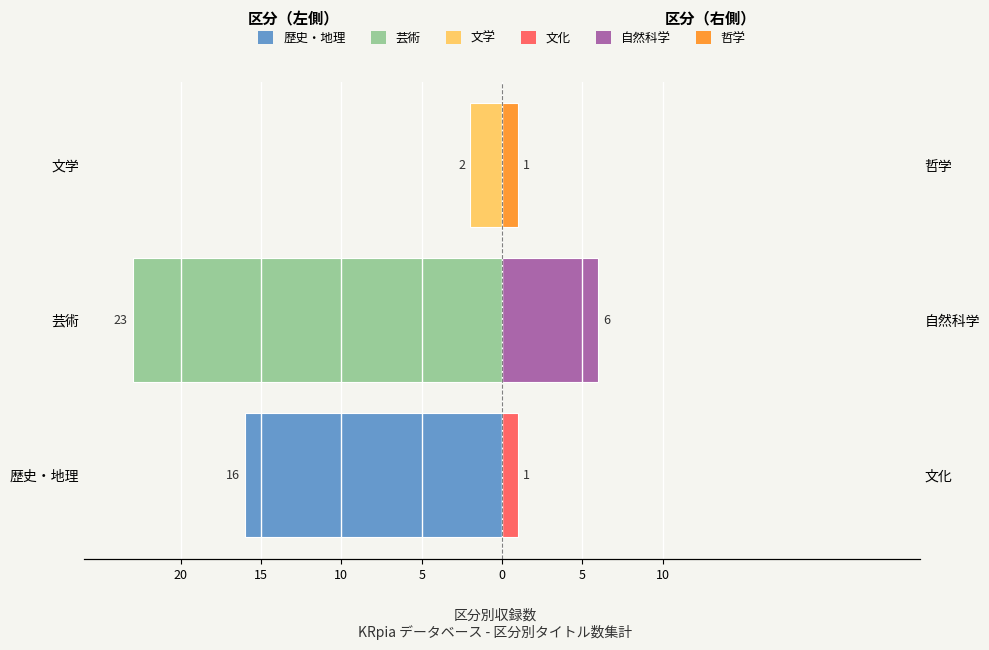

What is the difference between the maximum and minimum values in the 歴史・地理/芸術/文学 series?

21